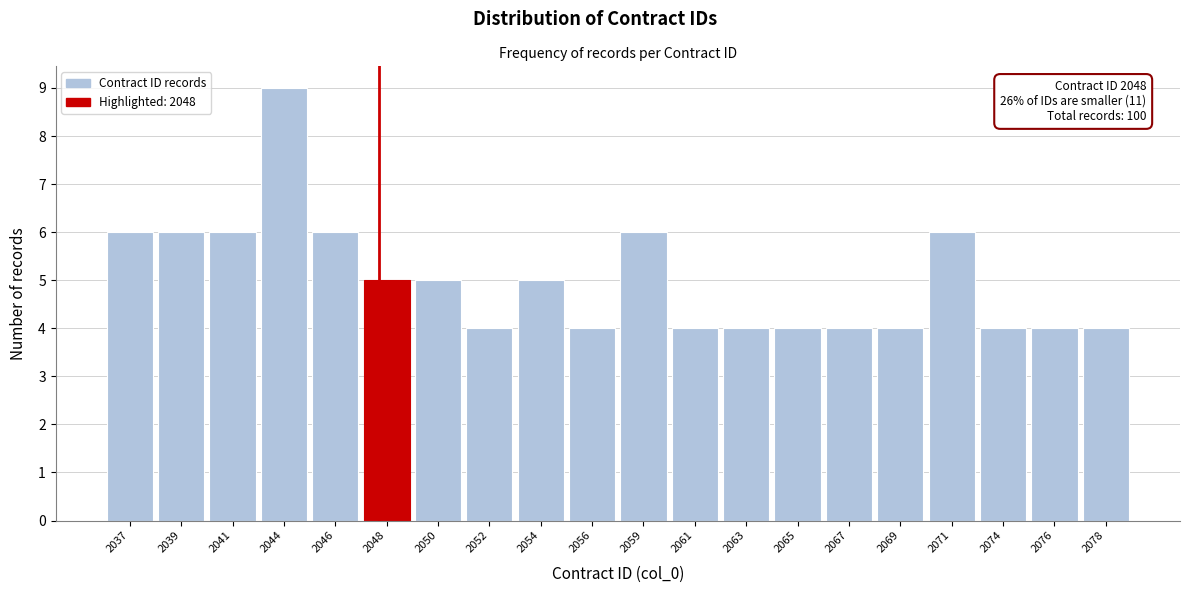

Reading left to right, list all the values displayed in this chart.

2037=6	2039=6	2041=6	2044=9	2046=6	2048=5	2050=5	2052=4	2054=5	2056=4	2059=6	2061=4	2063=4	2065=4	2067=4	2069=4	2071=6	2074=4	2076=4	2078=4